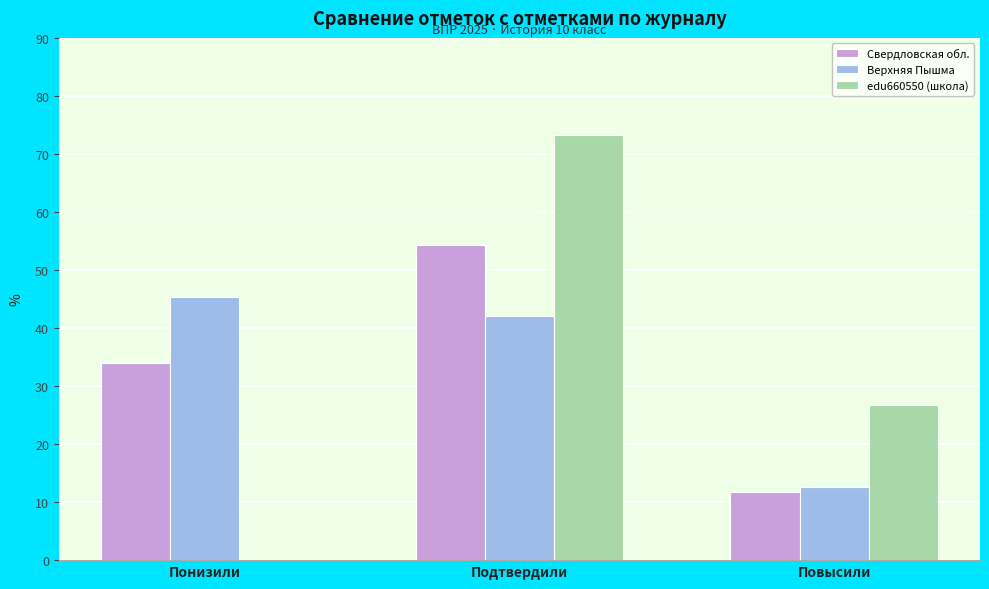

Reading left to right, transcribe all the data shown in this chart.

Свердловская обл.: Понизили=34.0	Подтвердили=54.4	Повысили=11.7
Верхняя Пышма: Понизили=45.3	Подтвердили=42.0	Повысили=12.7
edu660550 (школа): Понизили=0.0	Подтвердили=73.3	Повысили=26.7